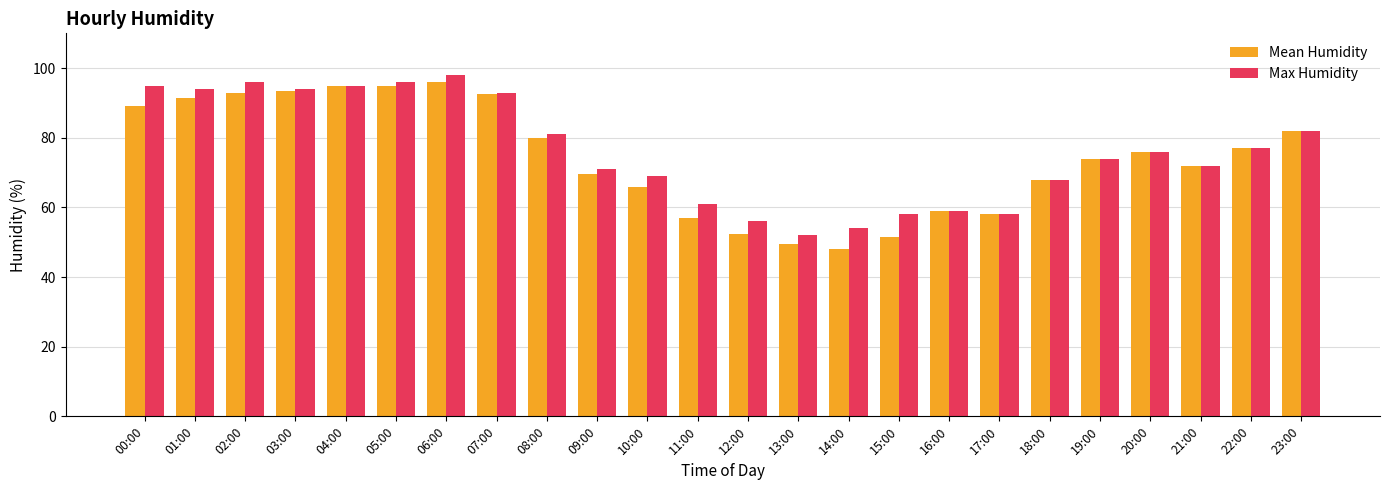

At how many categories does at least one series exceed 70?

15